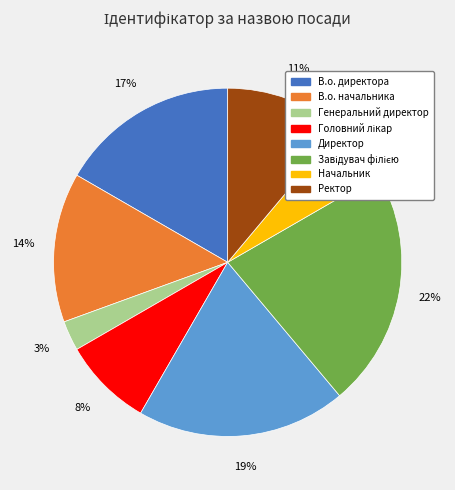

What is the ratio of the value at Директор to the value at В.о. начальника?

1.4